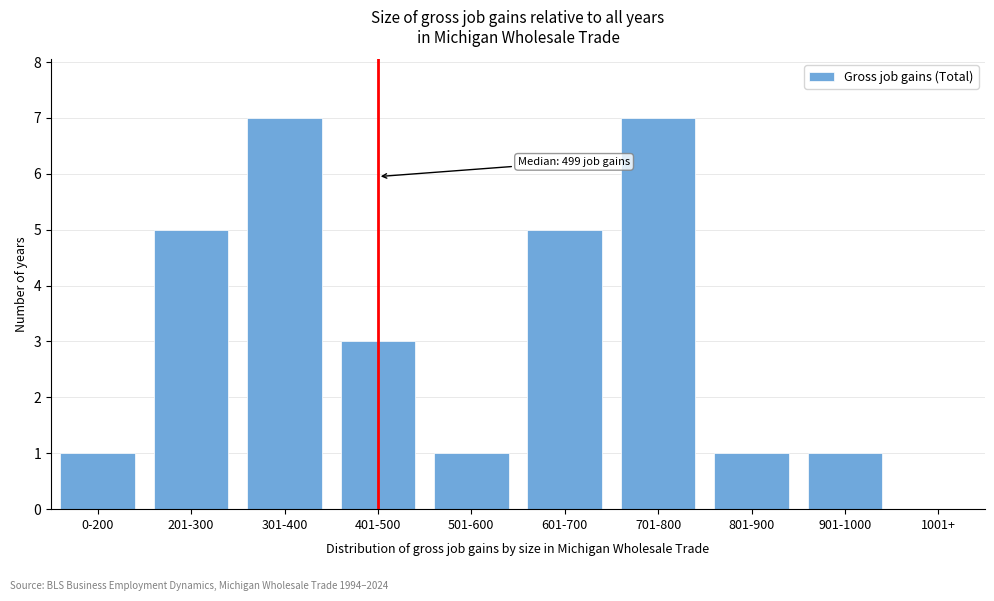

Reading left to right, list all the values displayed in this chart.

0-200=1	201-300=5	301-400=7	401-500=3	501-600=1	601-700=5	701-800=7	801-900=1	901-1000=1	1001+=0